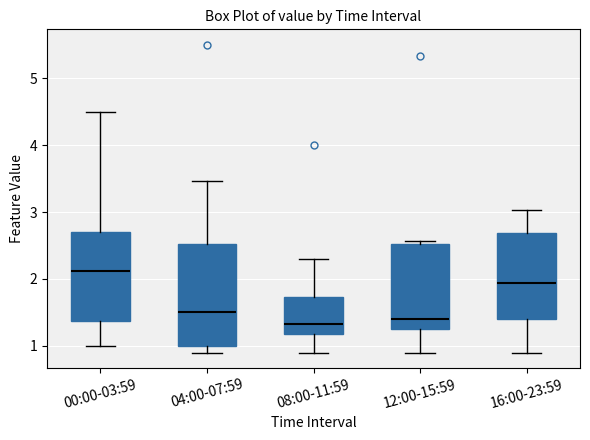

Which box's median line is the highest?

00:00-03:59